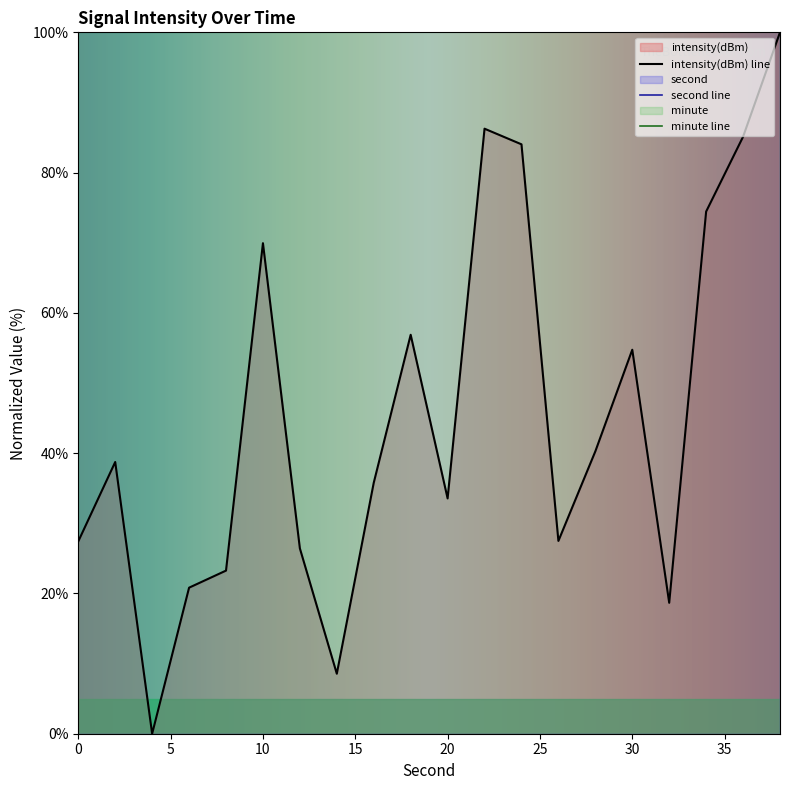

Between 22 and 34, which series saw the biggest shift?

second